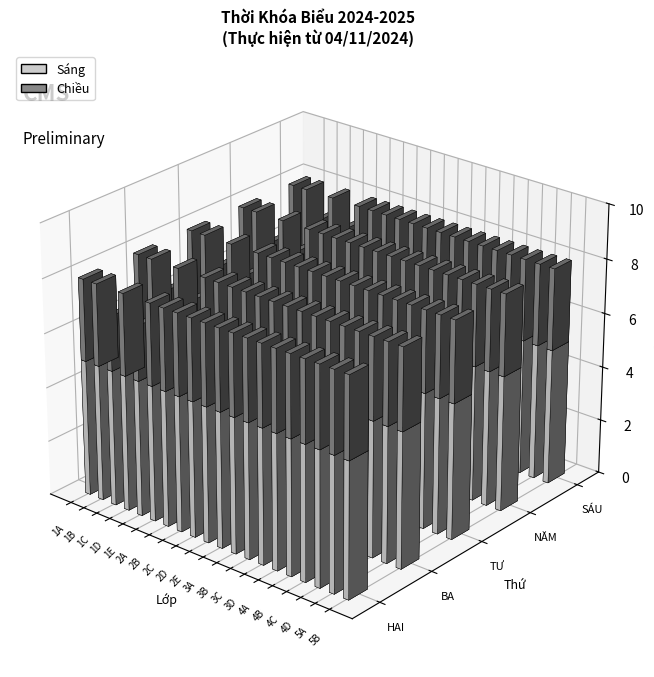

Reading left to right, extract all data points from this chart.

Sáng: 5	5	5	5	5	5	5	5	5	5	5	5	5	5	5	5	5	5	5	5
Chiều: 3	3	3	3	3	3	3	3	3	3	3	3	3	3	3	3	3	3	3	3